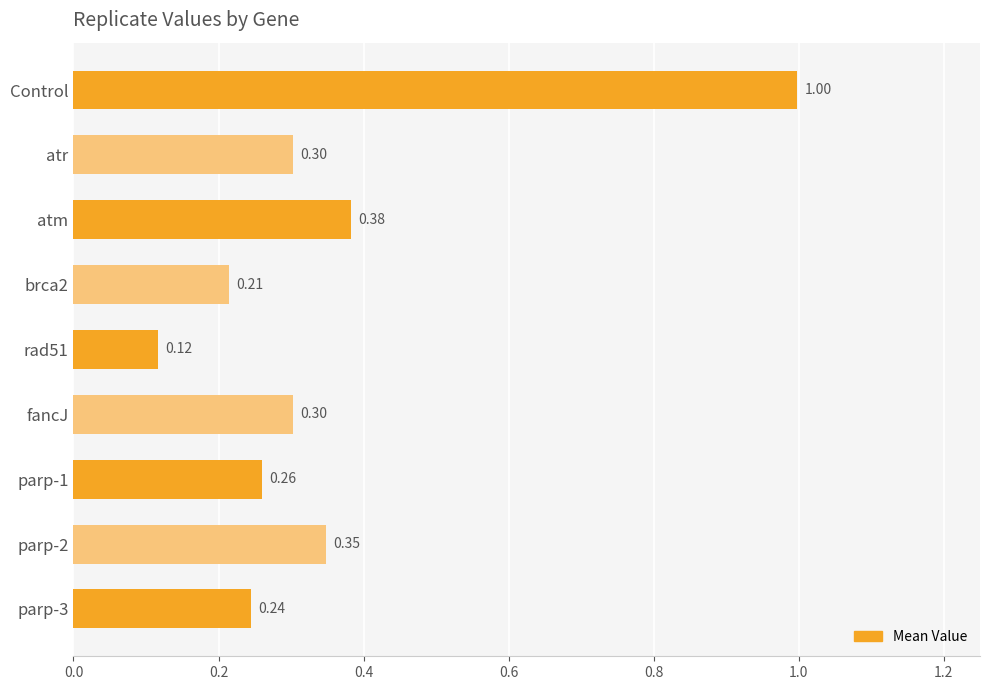

What is the difference between the maximum and minimum values?

0.9